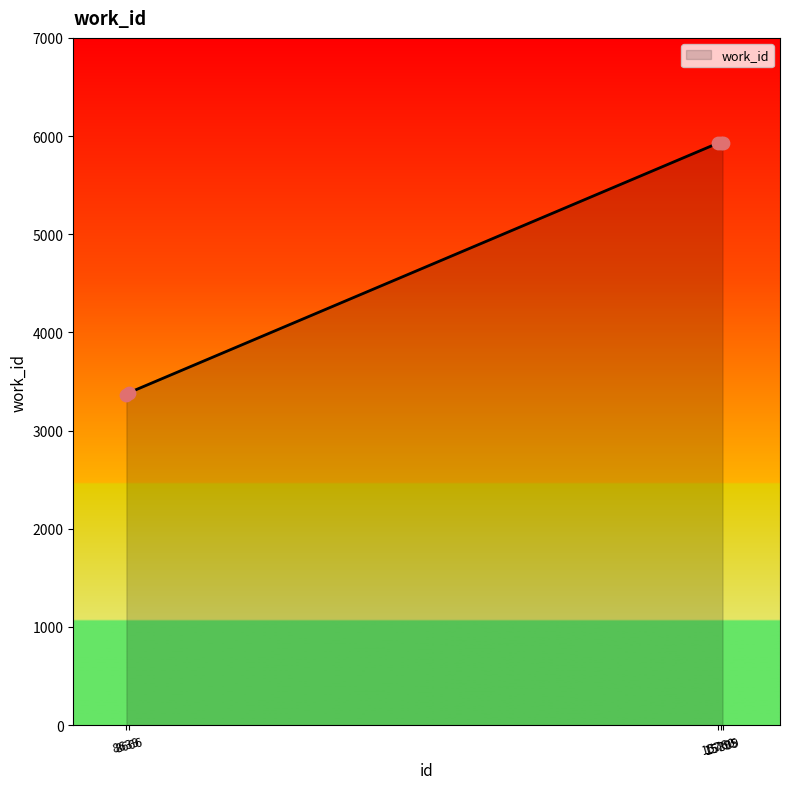

What is the change in value from 8666 to 15760?

+2545